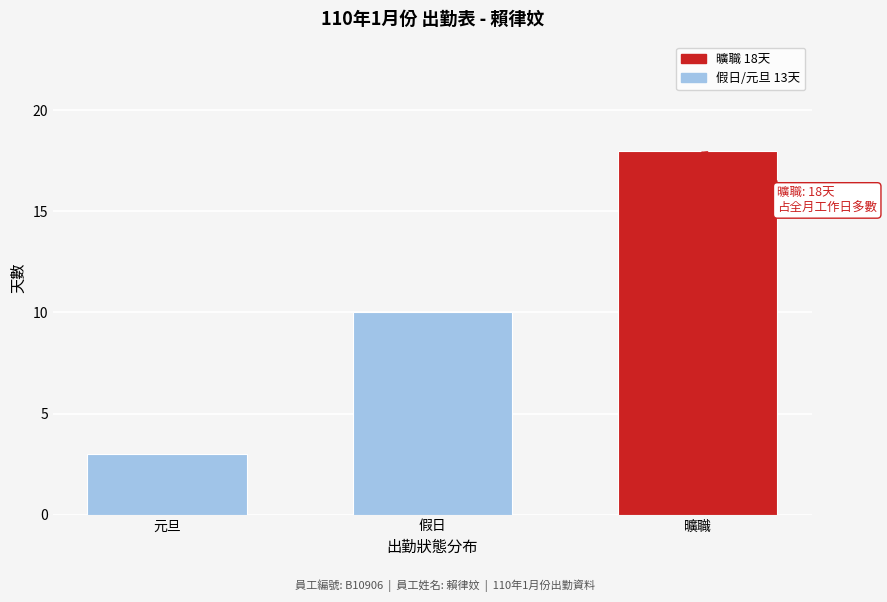

Reading left to right, extract all data points from this chart.

3	10	18